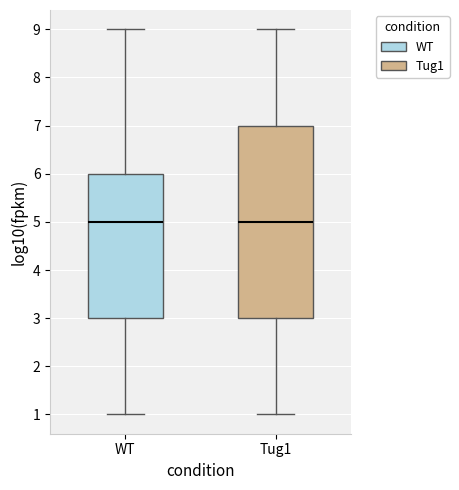

Where is the upper edge of the box for WT on the y-axis? The values are not printed on the chart, so give them approximately, as read against the axis.

6